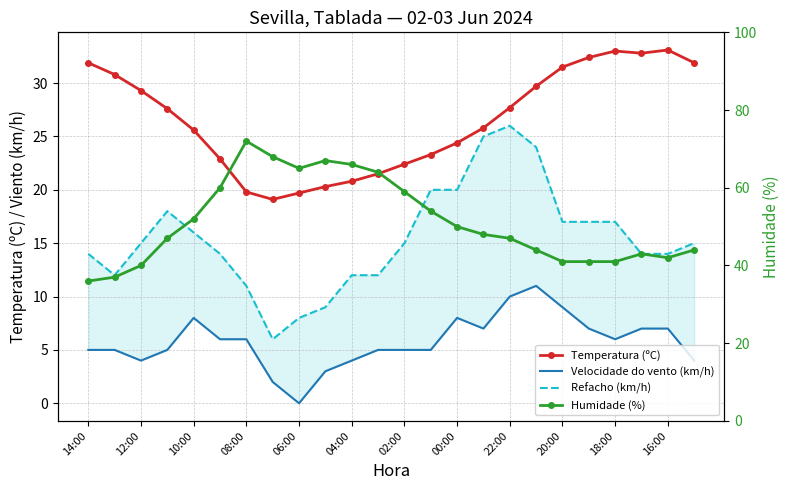

The value of Temperatura (ºC) at 14:00 is 31.9. True or false?

True